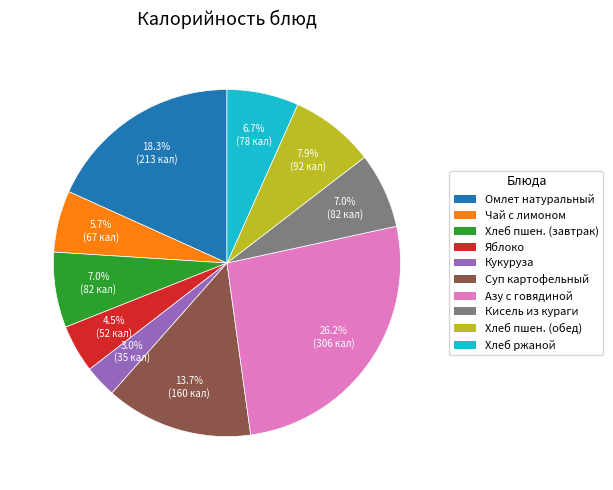

Is the sum of Суп картофельный and Хлеб пшен. (обед) greater than half?

No